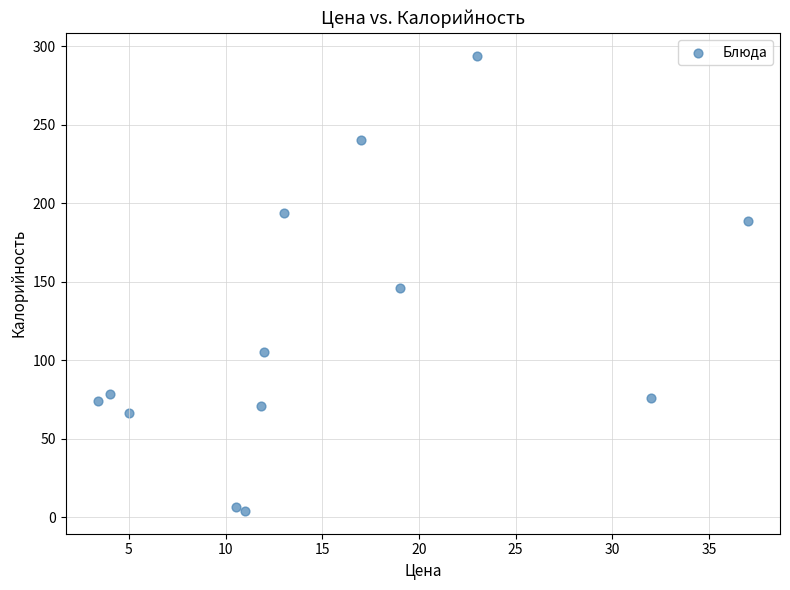

What is the range of X values (max minus min)?

33.6